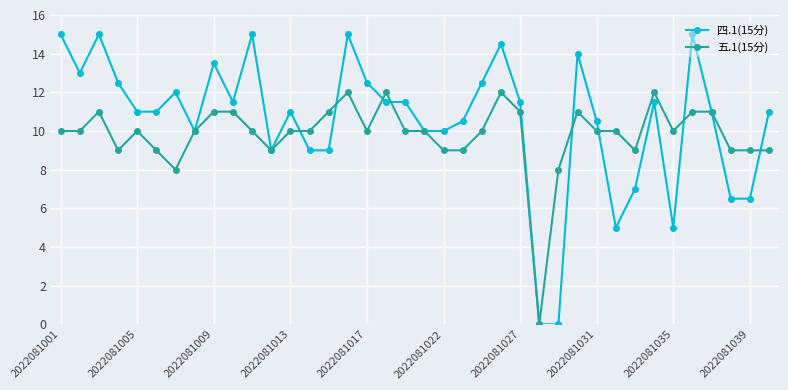

What are all the series names shown in the legend?

四.1(15分), 五.1(15分)